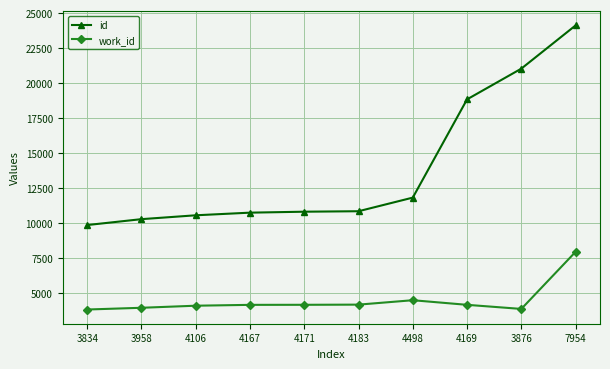

Is the value of work_id at 7954 greater than the value of id at 4169?

No